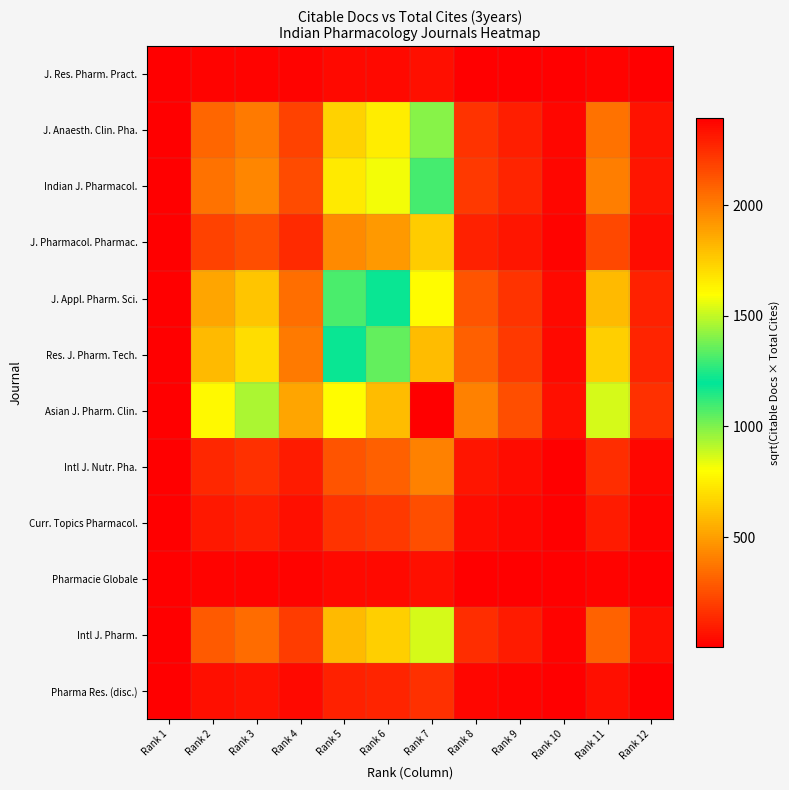

Reading right to left, transcribe all the data shown in this chart.

J. Res. Pharm. Pract.: Rank 12=3.3	Rank 11=17.7	Rank 10=1.4	Rank 9=5.2	Rank 8=8.3	Rank 7=48.9	Rank 6=36.8	Rank 5=32.8	Rank 4=10.7	Rank 3=19.1	Rank 2=16.0	Rank 1=1.0
J. Anaesth. Clin. Pha.: Rank 12=64.0	Rank 11=358.4	Rank 10=20.2	Rank 9=103.1	Rank 8=166.8	Rank 7=989.5	Rank 6=743.6	Rank 5=664.0	Rank 4=215.9	Rank 3=385.8	Rank 2=322.9	Rank 1=1.0
Indian J. Pharmacol.: Rank 12=70.6	Rank 11=395.4	Rank 10=22.3	Rank 9=113.8	Rank 8=184.0	Rank 7=1091.9	Rank 6=820.5	Rank 5=732.7	Rank 4=238.3	Rank 3=425.8	Rank 2=356.4	Rank 1=1.0
J. Pharmacol. Pharmac.: Rank 12=41.7	Rank 11=233.7	Rank 10=13.2	Rank 9=67.3	Rank 8=108.8	Rank 7=645.4	Rank 6=485.0	Rank 5=433.1	Rank 4=140.8	Rank 3=251.7	Rank 2=210.6	Rank 1=1.0
J. Appl. Pharm. Sci.: Rank 12=103.8	Rank 11=581.8	Rank 10=32.8	Rank 9=167.4	Rank 8=270.7	Rank 7=1606.5	Rank 6=1207.3	Rank 5=1078.0	Rank 4=350.6	Rank 3=626.4	Rank 2=524.3	Rank 1=1.0
Res. J. Pharm. Tech.: Rank 12=116.3	Rank 11=651.6	Rank 10=36.8	Rank 9=187.5	Rank 8=303.2	Rank 7=1799.1	Rank 6=1352.0	Rank 5=1207.3	Rank 4=392.6	Rank 3=701.5	Rank 2=587.2	Rank 1=1.0
Asian J. Pharm. Clin.: Rank 12=154.7	Rank 11=867.0	Rank 10=48.9	Rank 9=249.5	Rank 8=403.5	Rank 7=2394.0	Rank 6=1799.1	Rank 5=1606.5	Rank 4=522.4	Rank 3=933.5	Rank 2=781.3	Rank 1=1.0
Intl J. Nutr. Pha.: Rank 12=26.1	Rank 11=146.1	Rank 10=8.3	Rank 9=42.1	Rank 8=68.0	Rank 7=403.5	Rank 6=303.2	Rank 5=270.7	Rank 4=88.1	Rank 3=157.3	Rank 2=131.7	Rank 1=1.0
Curr. Topics Pharmacol.: Rank 12=16.2	Rank 11=90.4	Rank 10=5.2	Rank 9=26.0	Rank 8=42.1	Rank 7=249.5	Rank 6=187.5	Rank 5=167.4	Rank 4=54.5	Rank 3=97.3	Rank 2=81.4	Rank 1=1.0
Pharmacie Globale: Rank 12=3.3	Rank 11=17.7	Rank 10=1.4	Rank 9=5.2	Rank 8=8.3	Rank 7=48.9	Rank 6=36.8	Rank 5=32.8	Rank 4=10.7	Rank 3=19.1	Rank 2=16.0	Rank 1=1.0
Intl J. Pharm.: Rank 12=56.0	Rank 11=314.0	Rank 10=17.7	Rank 9=90.4	Rank 8=146.1	Rank 7=867.0	Rank 6=651.6	Rank 5=581.8	Rank 4=189.2	Rank 3=338.1	Rank 2=283.0	Rank 1=1.0
Pharma Res. (disc.): Rank 12=10.0	Rank 11=56.0	Rank 10=3.3	Rank 9=16.2	Rank 8=26.1	Rank 7=154.7	Rank 6=116.3	Rank 5=103.8	Rank 4=33.8	Rank 3=60.3	Rank 2=50.5	Rank 1=1.0